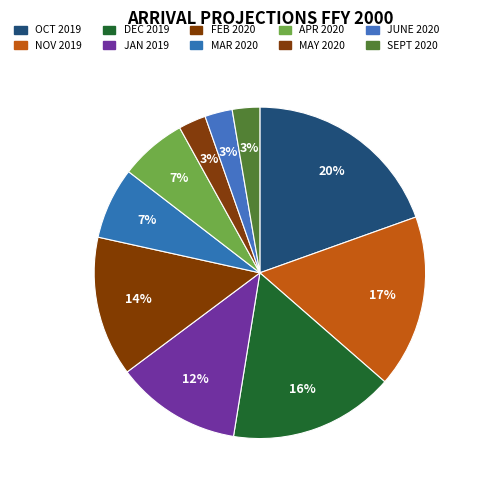

Which category has the smallest portion of the pie?

MAY 2020